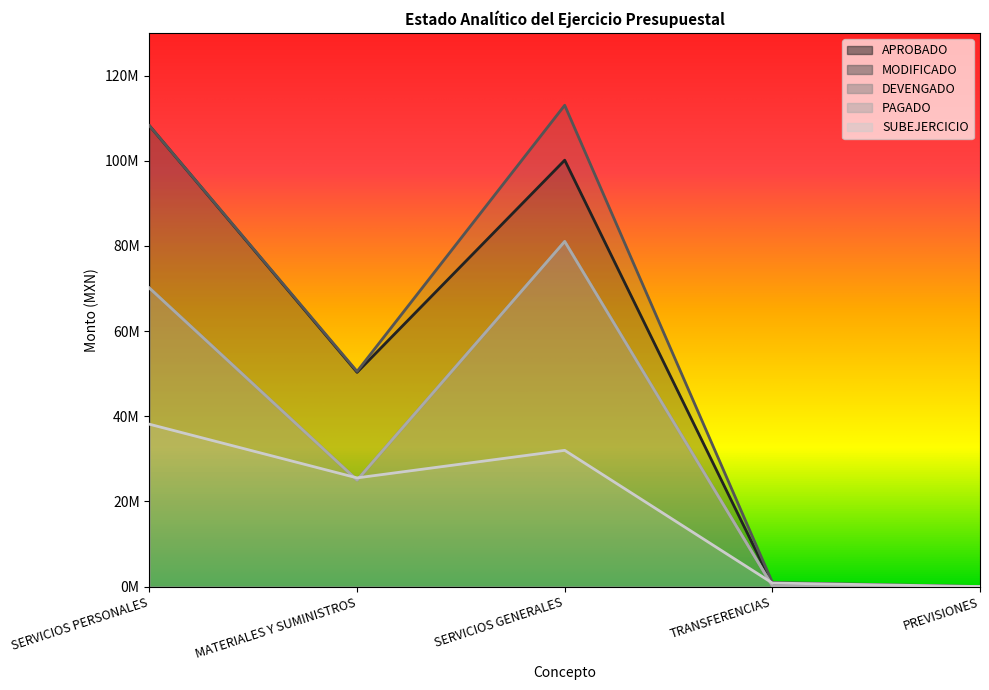

True or false: APROBADO and DEVENGADO cross at least once.

False